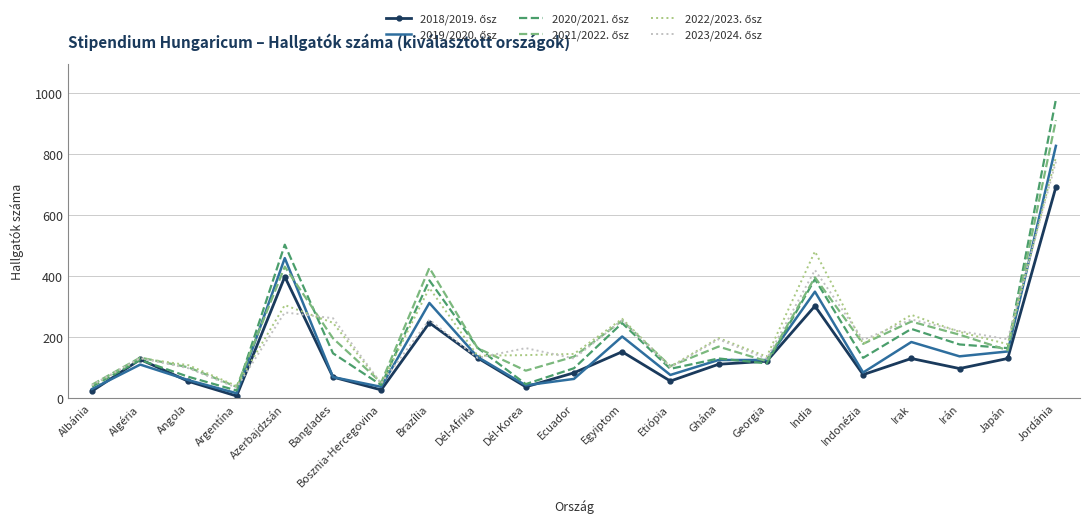

What is the spread (max minus min) of values at Dél-Afrika?

33